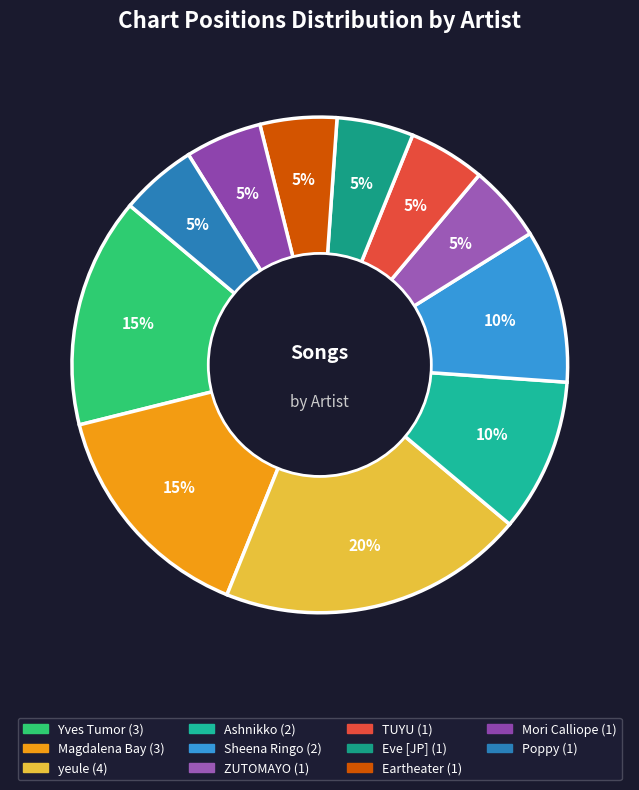

What is the total percentage of Ashnikko and Yves Tumor?

25.0%